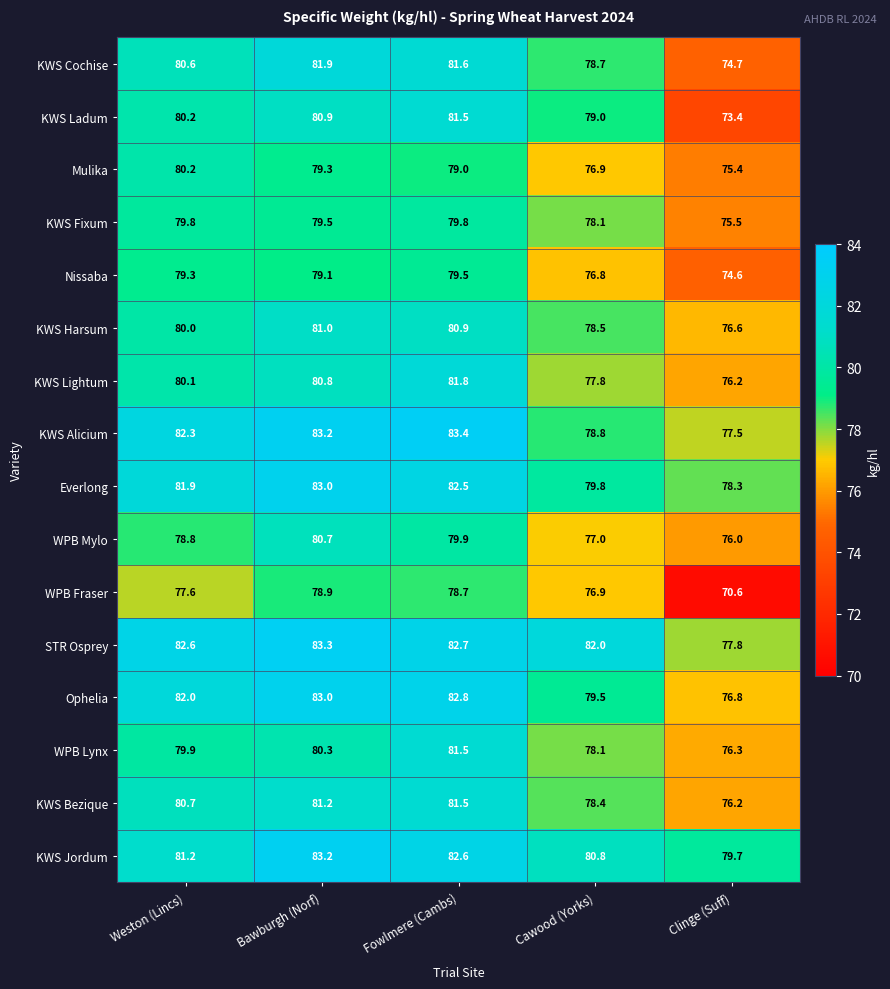

Which series has the largest range (max minus min)?

WPB Fraser